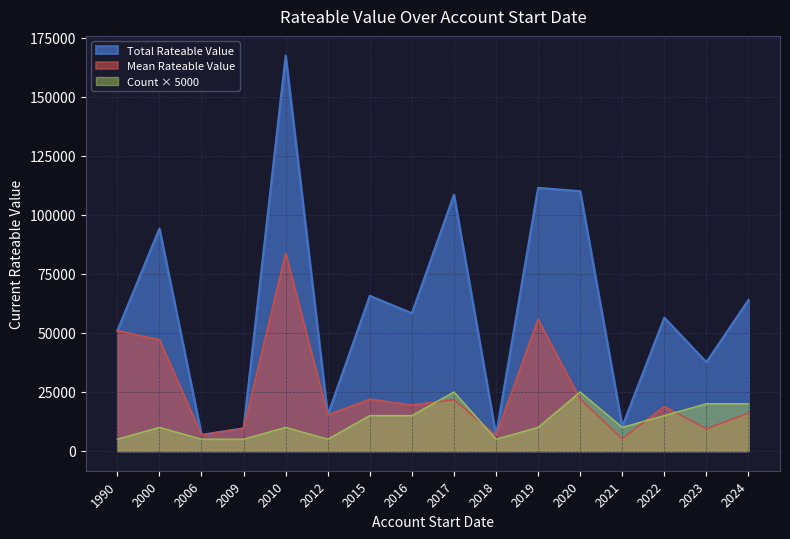

How many lines are shown in the chart?

3